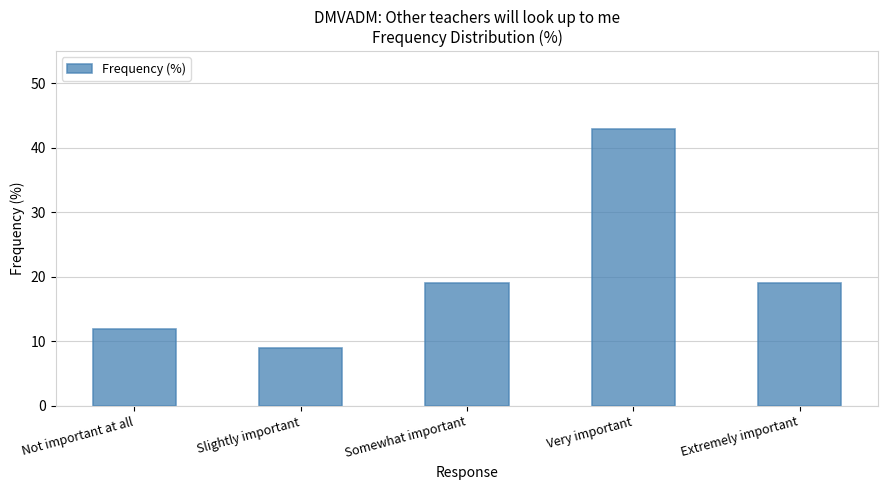

Reading left to right, list all the values displayed in this chart.

Not important at all=12	Slightly important=9	Somewhat important=19	Very important=43	Extremely important=19